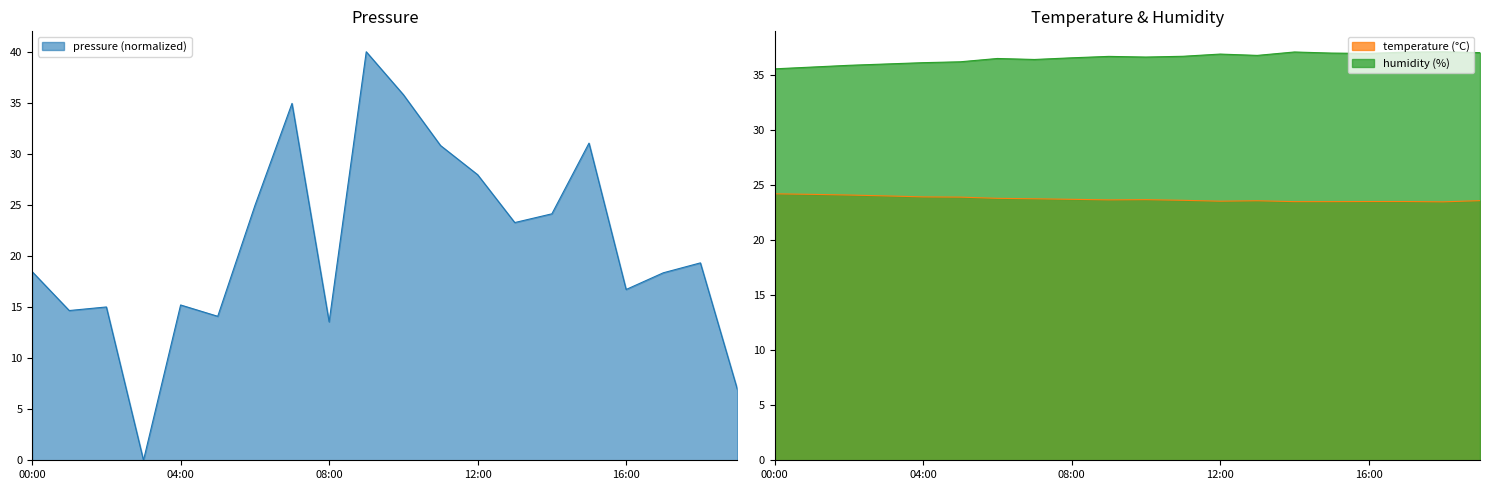

Reading left to right, extract all data points from this chart.

pressure: 00:00=18.5	01:00=14.7	02:00=15.0	03:00=0.0	04:00=15.2	05:00=14.1	06:00=24.9	07:00=34.9	08:00=13.6	09:00=40.0	10:00=35.8	11:00=30.8	12:00=28.0	13:00=23.3	14:00=24.1	15:00=31.1	16:00=16.7	17:00=18.4	18:00=19.3	19:00=6.9
temperature: 00:00=24.2	01:00=24.1	02:00=24.1	03:00=24.0	04:00=23.9	05:00=23.9	06:00=23.8	07:00=23.7	08:00=23.7	09:00=23.6	10:00=23.6	11:00=23.6	12:00=23.5	13:00=23.6	14:00=23.5	15:00=23.5	16:00=23.5	17:00=23.5	18:00=23.4	19:00=23.6
humidity: 00:00=35.5	01:00=35.7	02:00=35.8	03:00=36.0	04:00=36.1	05:00=36.2	06:00=36.5	07:00=36.4	08:00=36.5	09:00=36.6	10:00=36.6	11:00=36.7	12:00=36.9	13:00=36.7	14:00=37.0	15:00=37.0	16:00=36.9	17:00=37.0	18:00=37.1	19:00=37.0